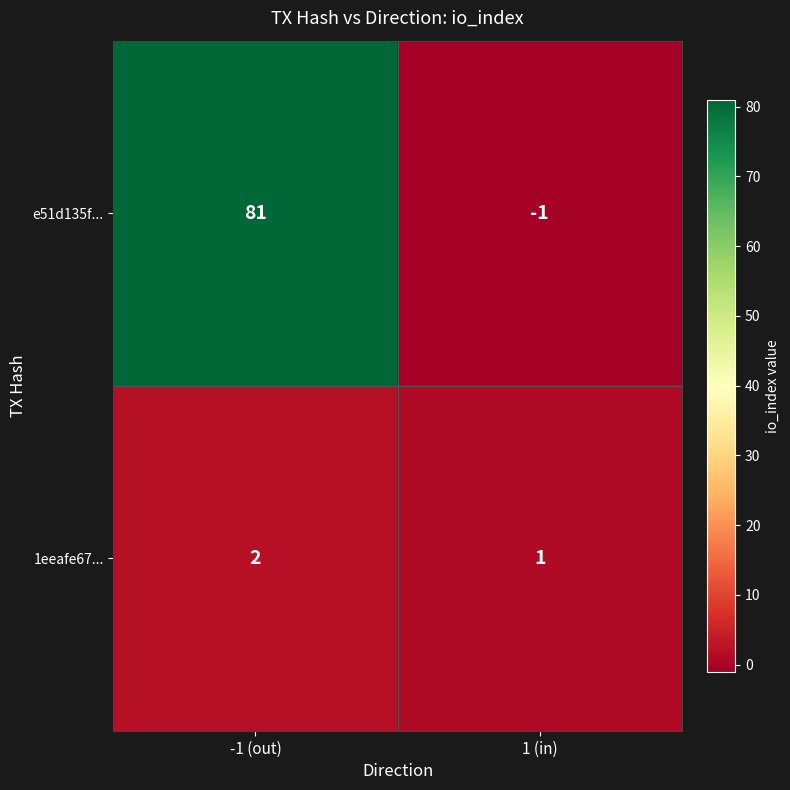

The 1eeafe67... series shows 3 at -1 (out). True or false?

False